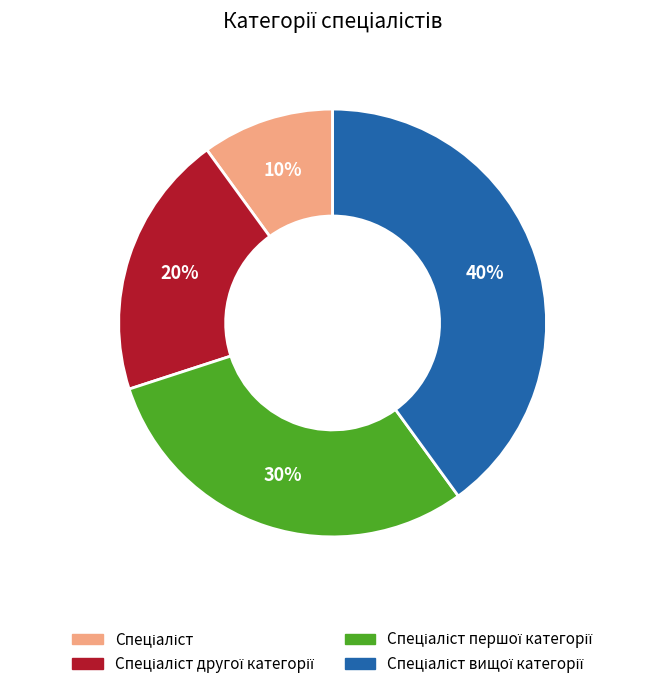

To the nearest percent, what is the average slice percentage?

25%